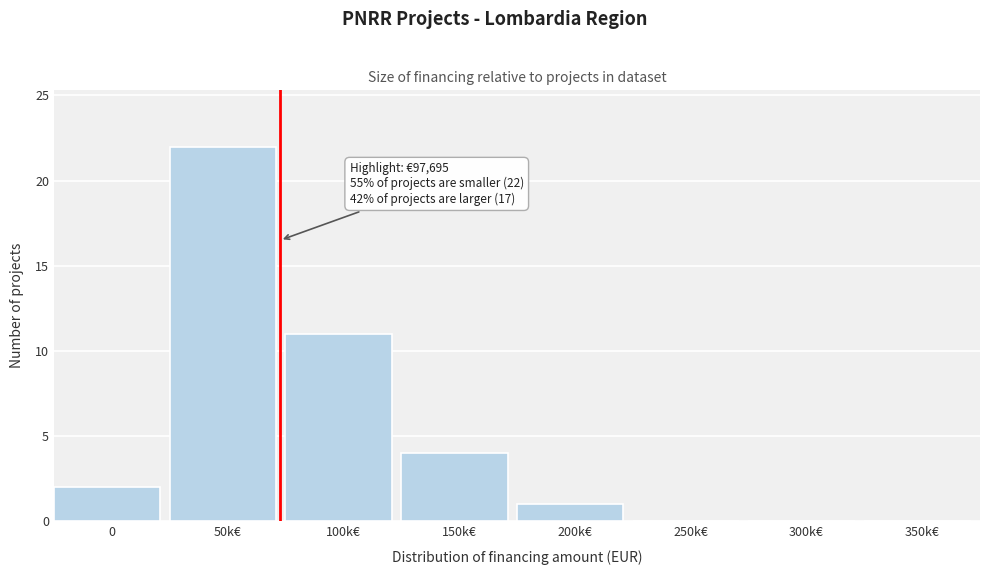

Reading left to right, extract all data points from this chart.

0=2	50k€=22	100k€=11	150k€=4	200k€=1	250k€=0	300k€=0	350k€=0